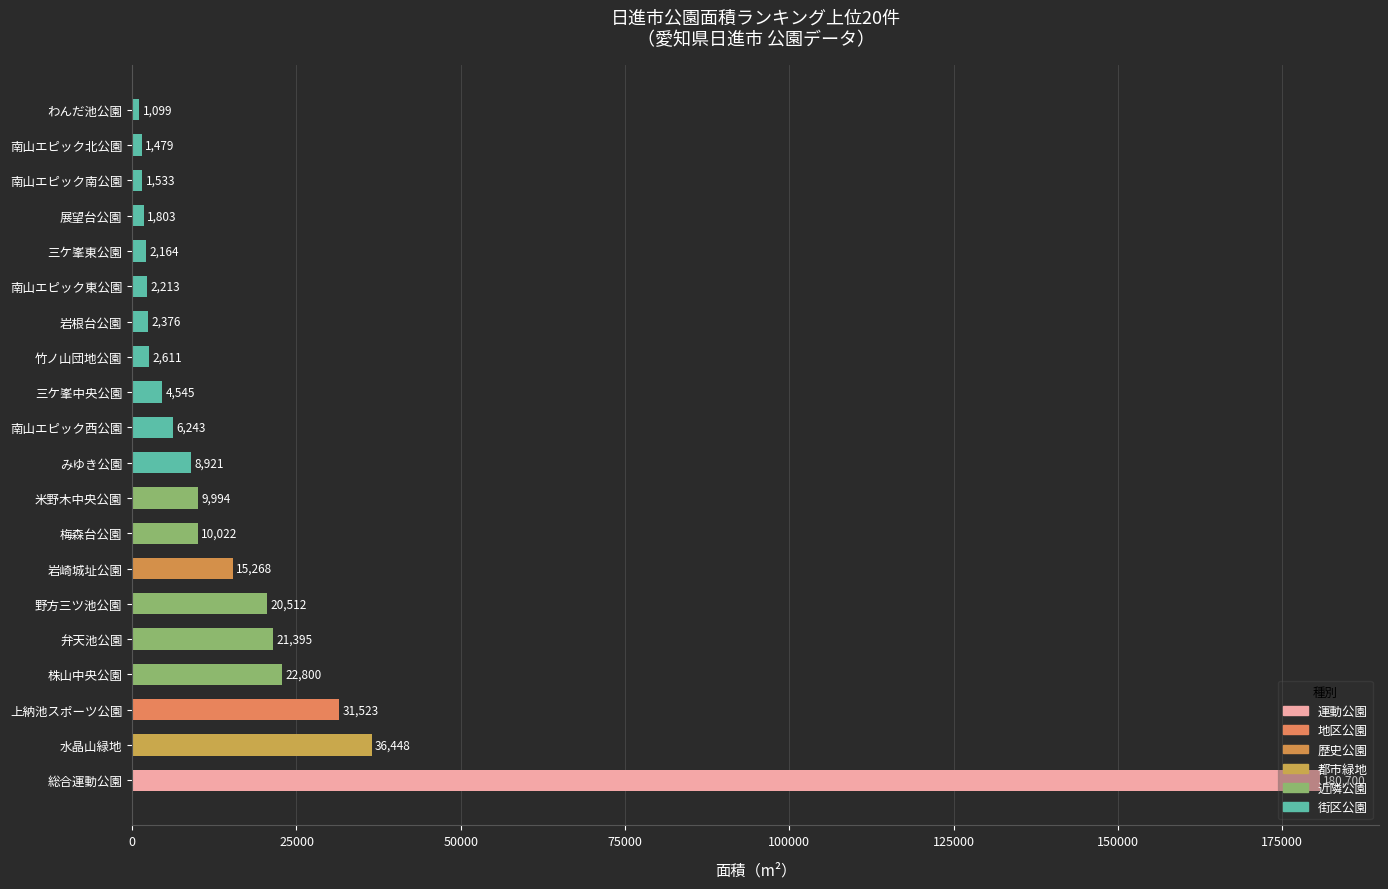

What is the average value?

19182